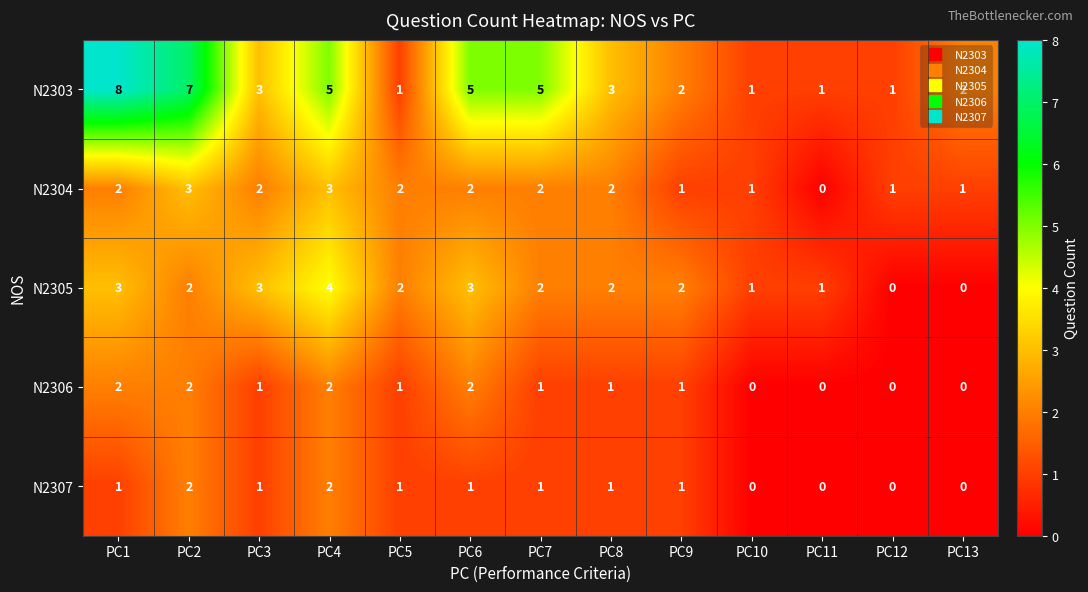

What is the difference between the maximum and minimum values in the N2304 series?

3